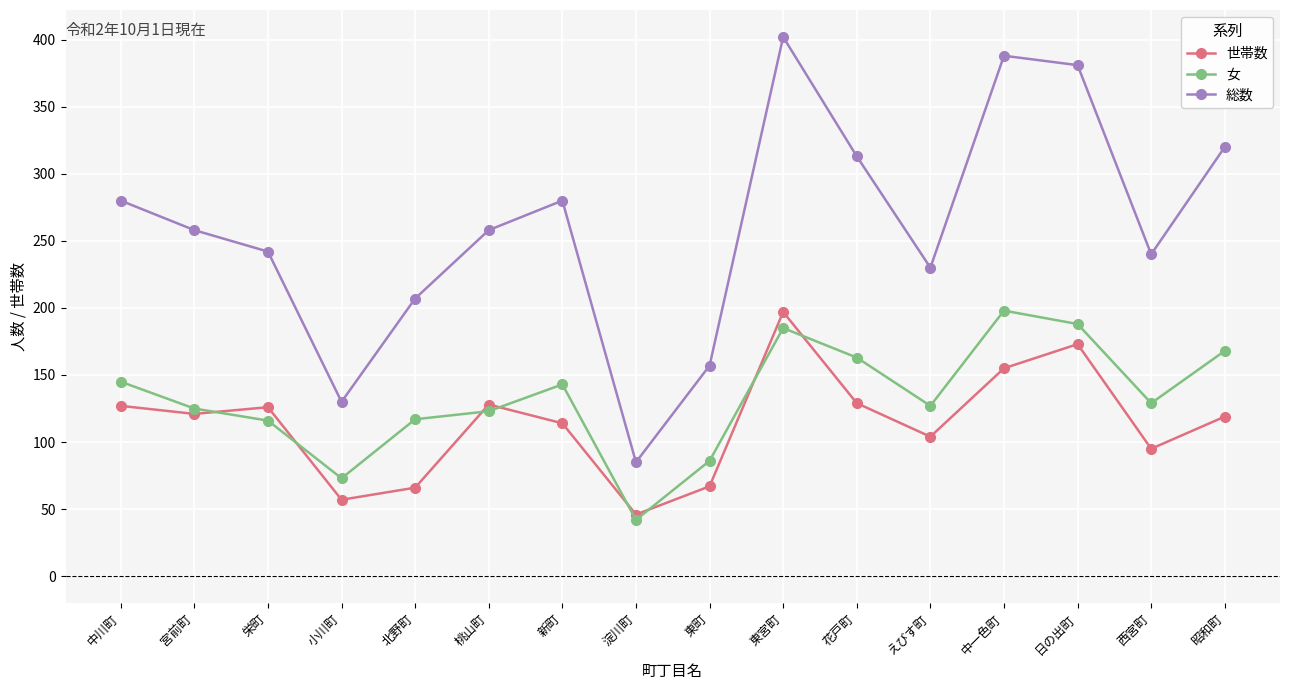

At which category is the sum across all series the highest?

東宮町